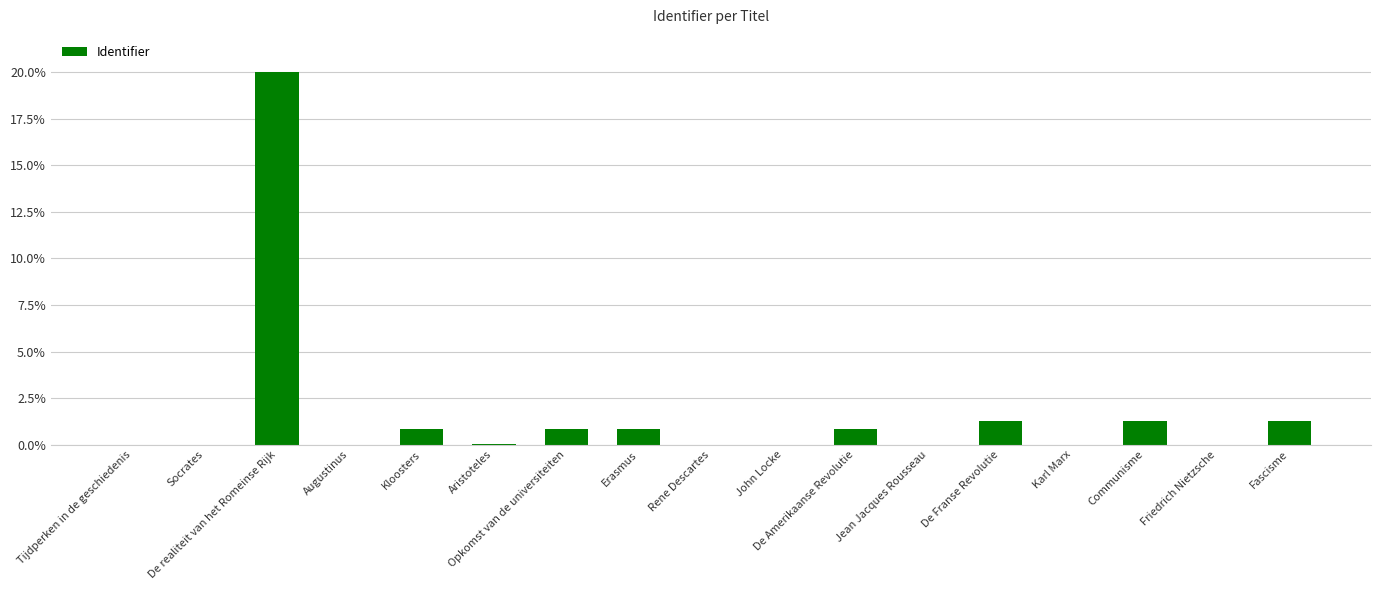

What is the sum of all values?

27.2